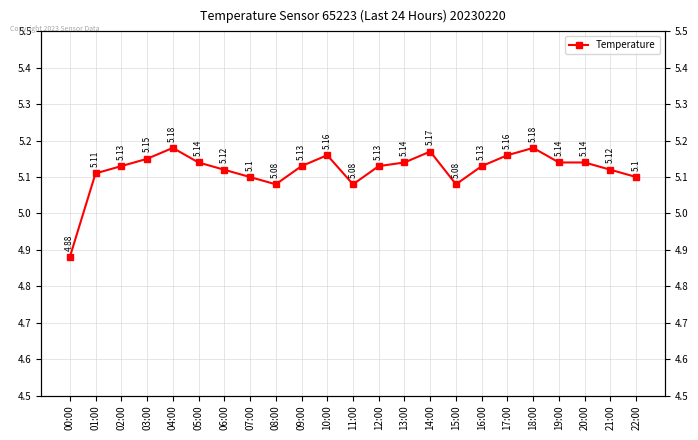

What is the change in value from 00:00 to 16:00?

+0.2